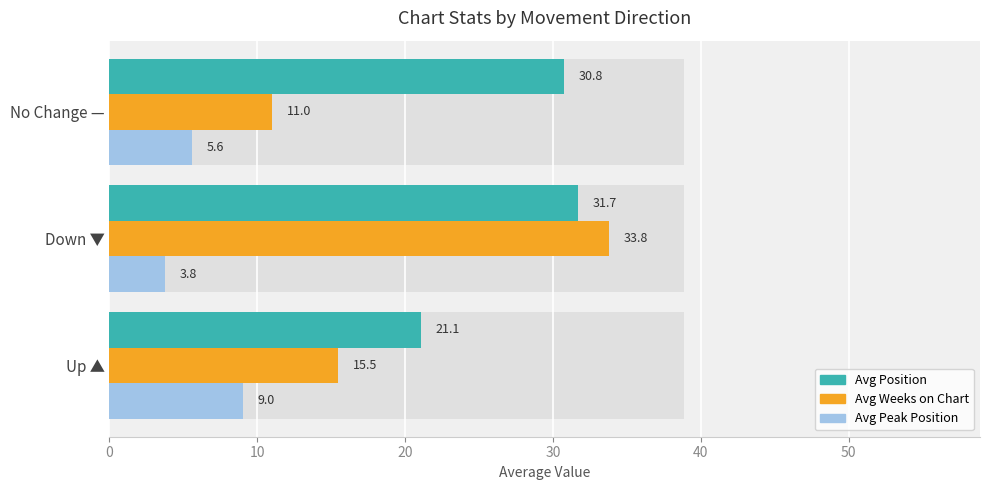

What is the difference between the maximum and minimum values in the Avg Position series?

10.6